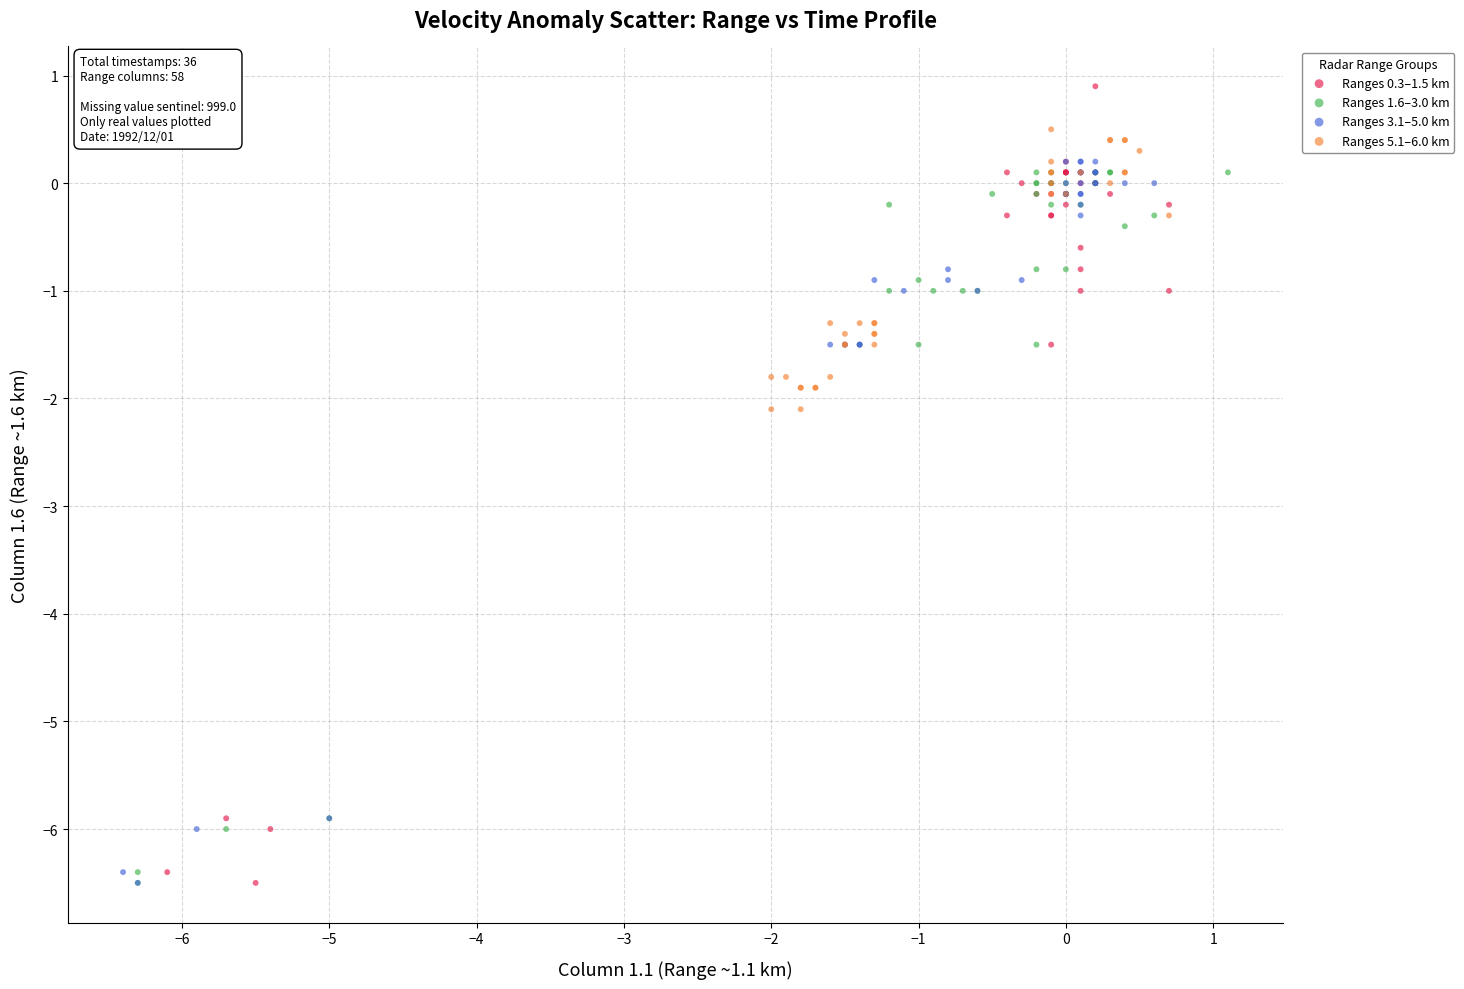

What are all the series names shown in the legend?

Ranges 0.3–1.5 km, Ranges 1.6–3.0 km, Ranges 3.1–5.0 km, Ranges 5.1–6.0 km